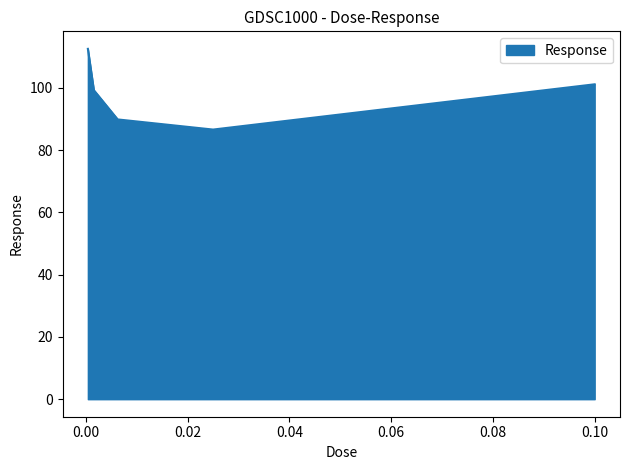

Count the number of categories in the chart.

5